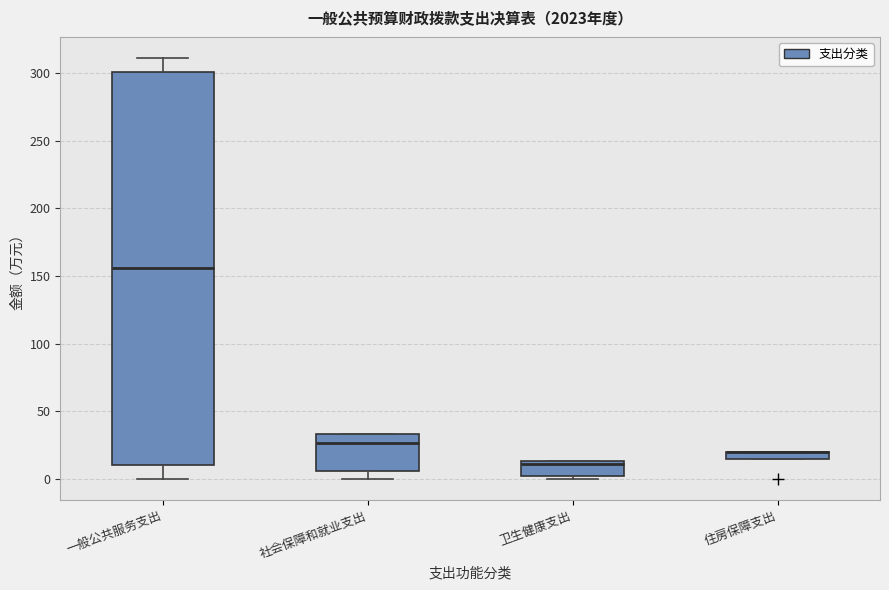

Where does the median line of the box for 社会保障和就业支出 sit on the y-axis? The values are not printed on the chart, so give them approximately, as read against the axis.

25